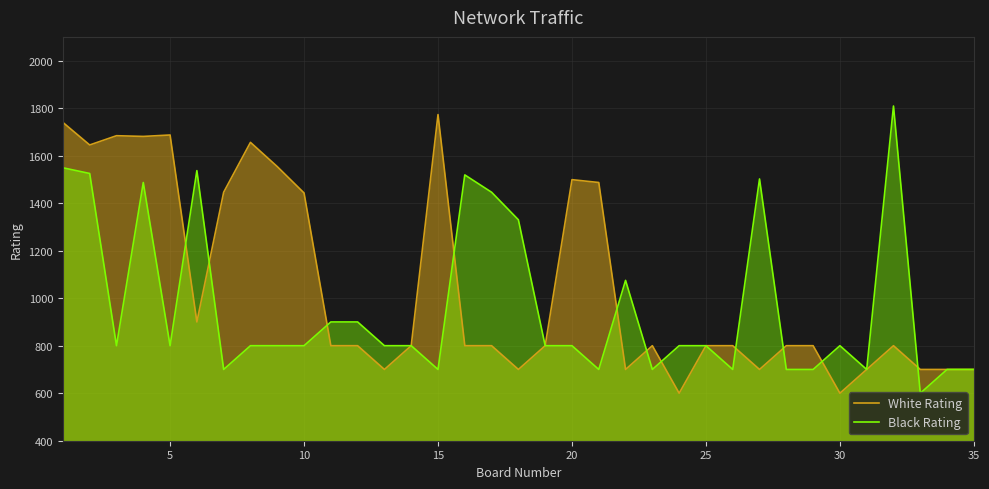

What is the difference between the maximum and minimum values in the Black Rating series?

1209